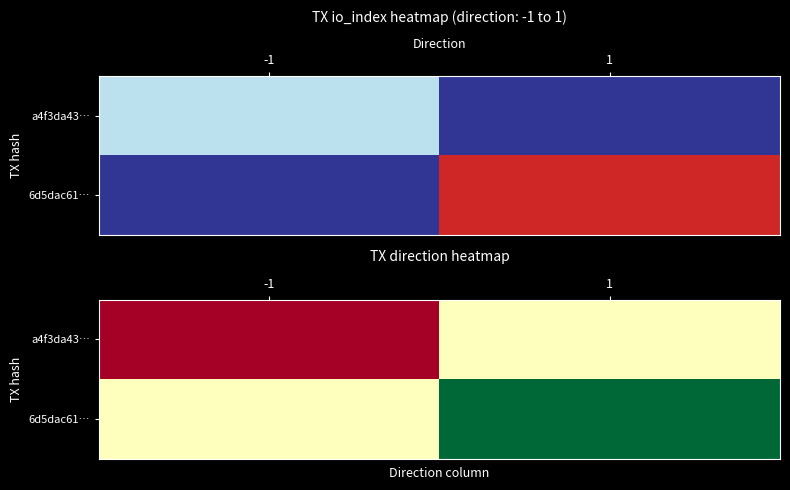

The 6d5dac61… series shows 2 at 1. True or false?

False